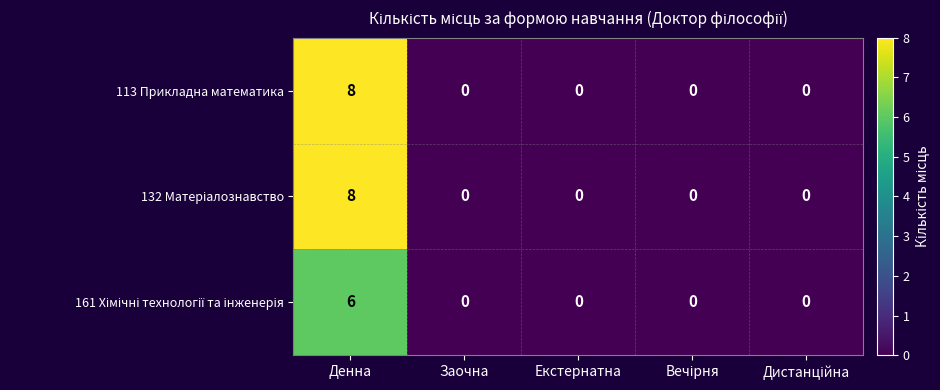

Count the 113 Прикладна математика values in the range 0 to 1.

4